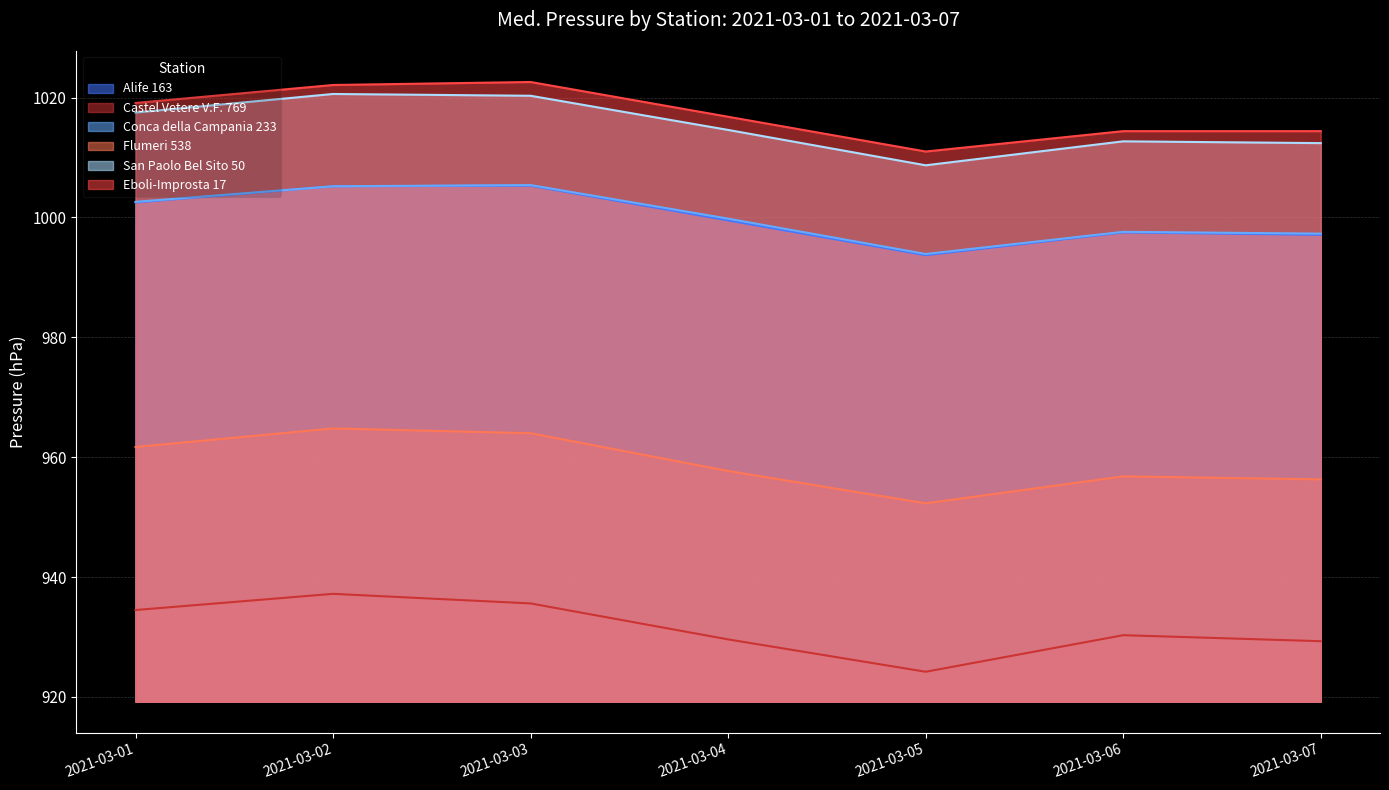

Reading left to right, extract all data points from this chart.

Alife 163: 1002.5	1005.2	1005.3	999.5	993.7	997.5	997.1
Castel Vetere V.F. 769: 934.5	937.2	935.6	929.6	924.2	930.3	929.3
Conca della Campania 233: 1002.6	1005.2	1005.4	999.8	993.9	997.6	997.3
Flumeri 538: 961.7	964.8	964.0	957.7	952.3	956.8	956.3
San Paolo Bel Sito 50: 1017.5	1020.6	1020.3	1014.6	1008.7	1012.7	1012.4
Eboli-Improsta 17: 1019.1	1022.1	1022.6	1016.8	1011.0	1014.4	1014.4